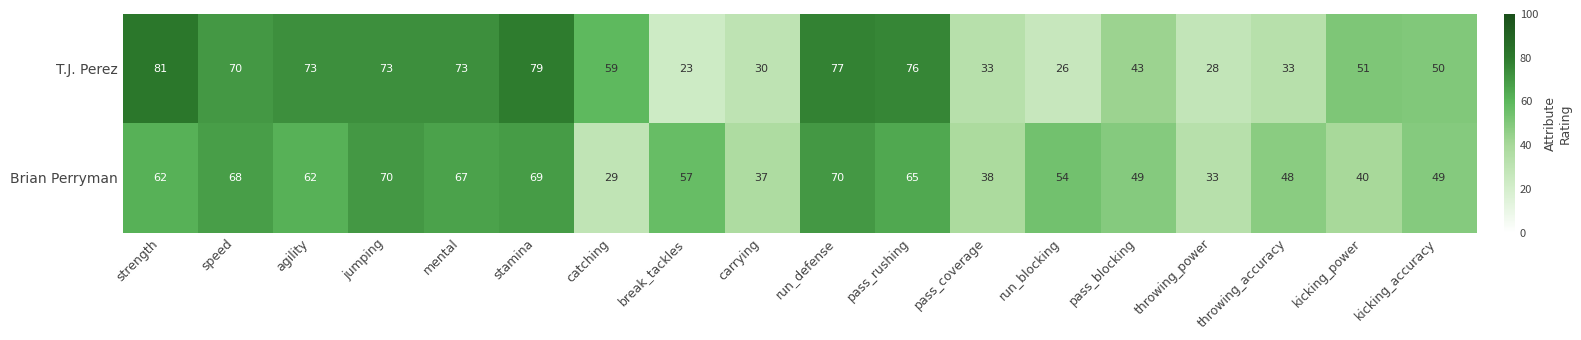

At which label does T.J. Perez reach its minimum?

break_tackles